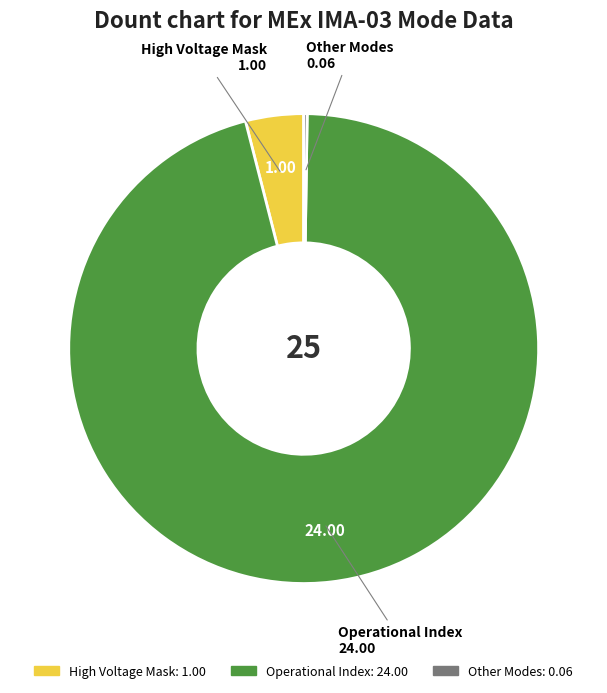

Is there a majority slice in this chart?

Yes